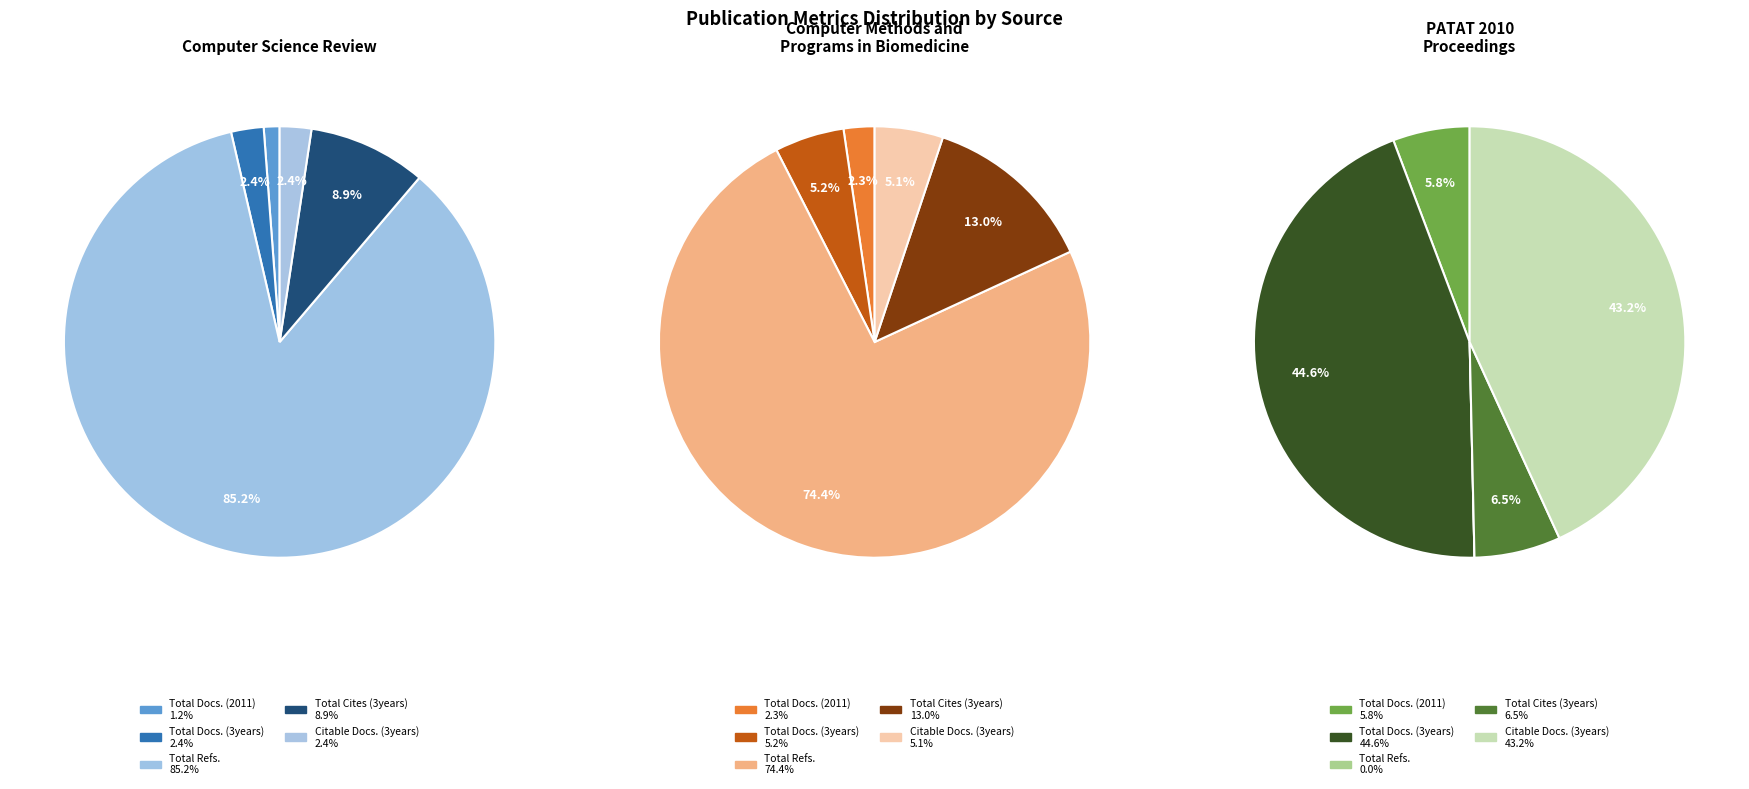

Count the number of slices in the pie.

5